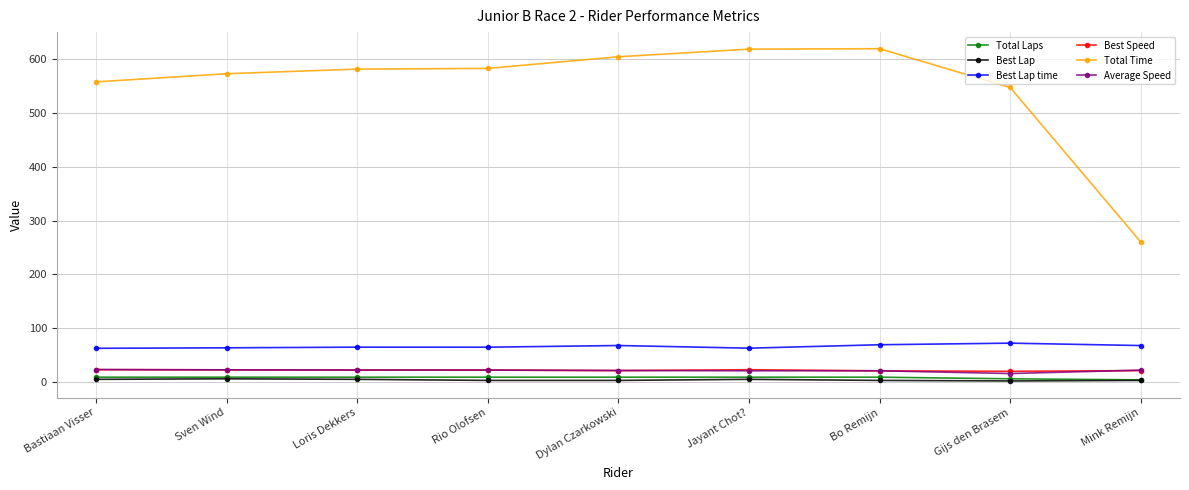

True or false: Total Time and Best Speed intersect in this chart.

False